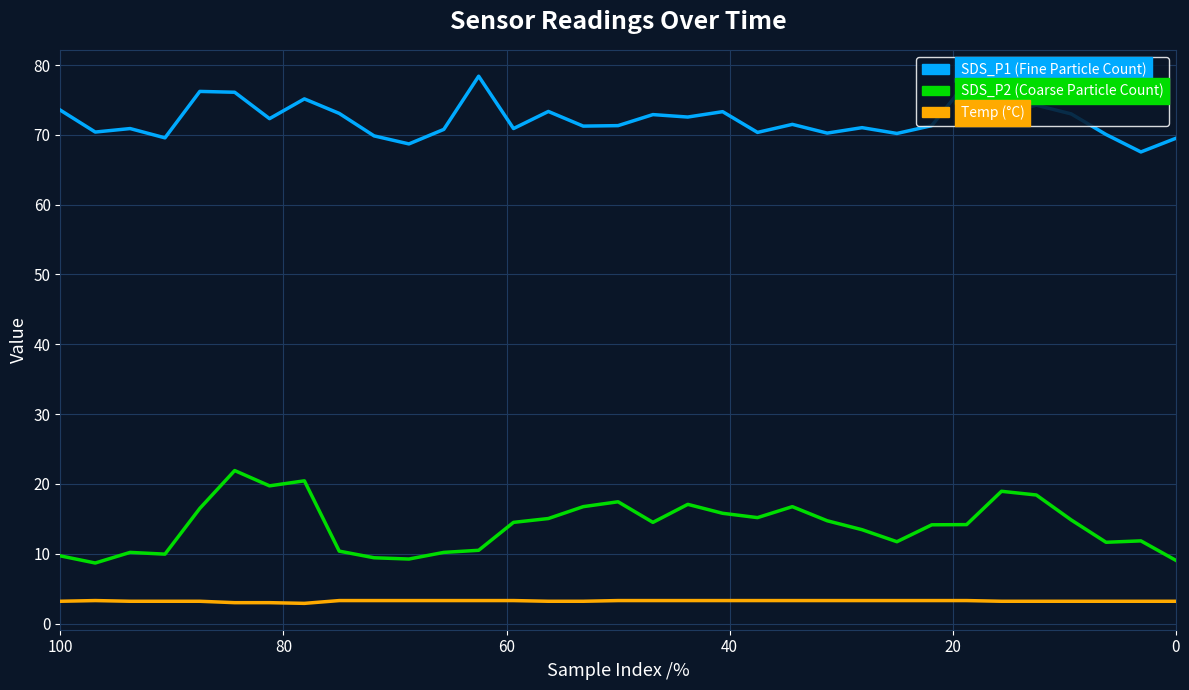

How many interior local valleys does the SDS_P1 series have?

12